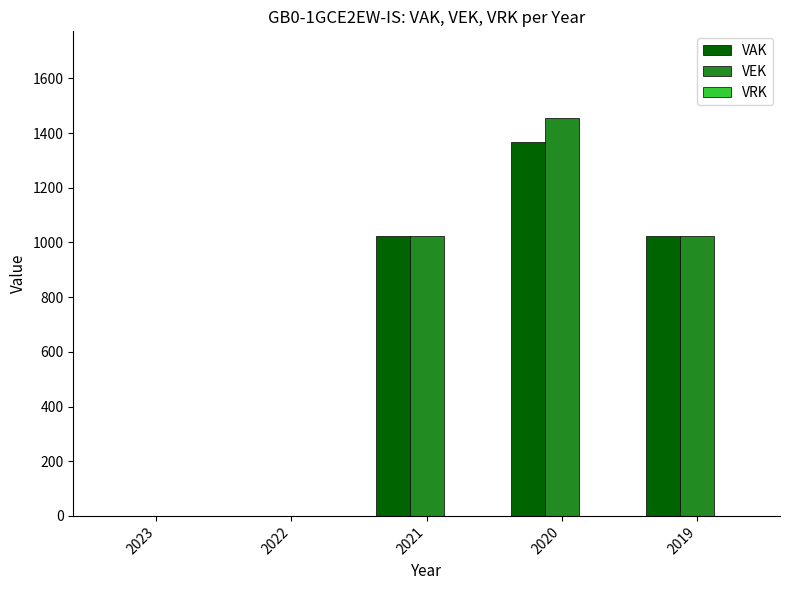

At which category is the sum across all series the highest?

2020